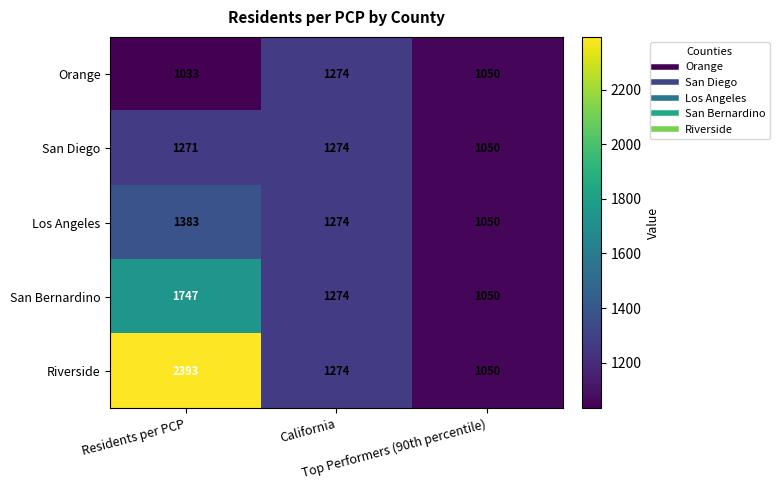

What is the sum of all San Diego values?

3595